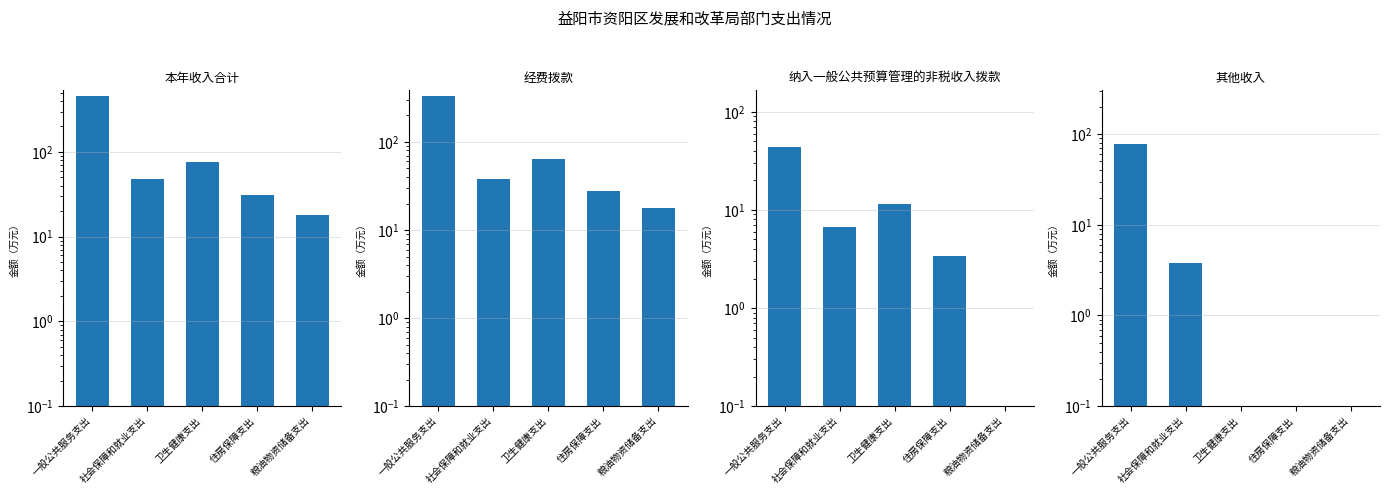

What is the value of the 其他收入 bar at the 2nd from the left?

3.8